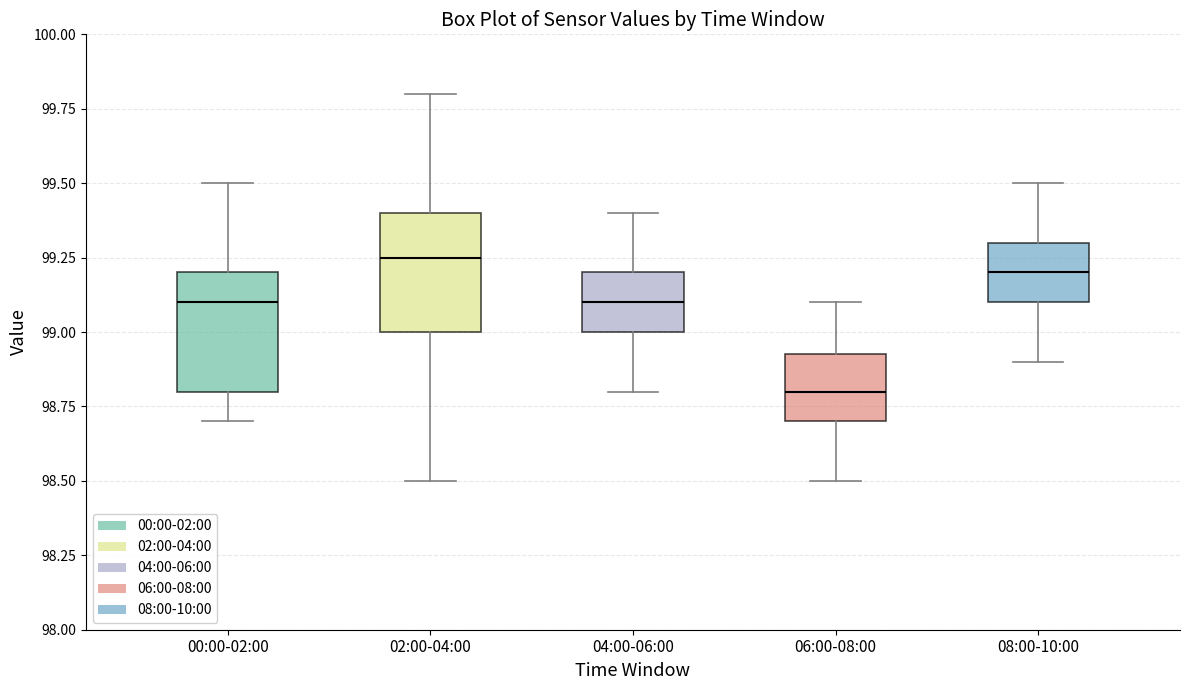

Reading left to right, transcribe this box plot: for each box, give where its median line is, the range the box spans, and where its two whiskers end, as read against the y-axis. The values are not printed on the chart, so give them approximately, as read against the axis.

00:00-02:00: median 99.10, box 98.80 to 99.20, whiskers 98.70 to 99.50
02:00-04:00: median 99.25, box 99.00 to 99.40, whiskers 98.50 to 99.80
04:00-06:00: median 99.10, box 99.00 to 99.20, whiskers 98.80 to 99.40
06:00-08:00: median 98.80, box 98.70 to 98.95, whiskers 98.50 to 99.10
08:00-10:00: median 99.20, box 99.10 to 99.30, whiskers 98.90 to 99.50